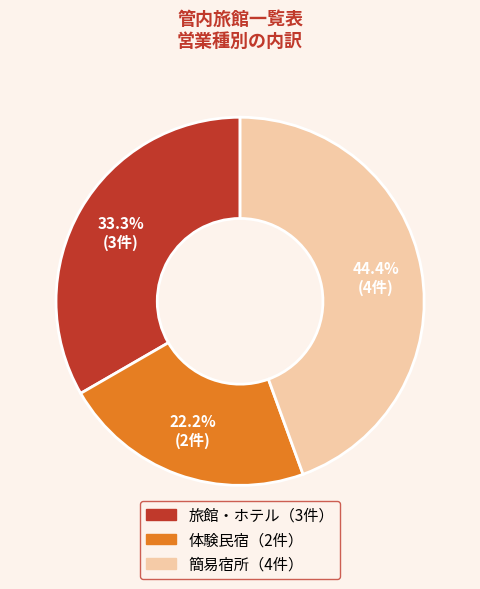

Does any single category account for the majority?

No